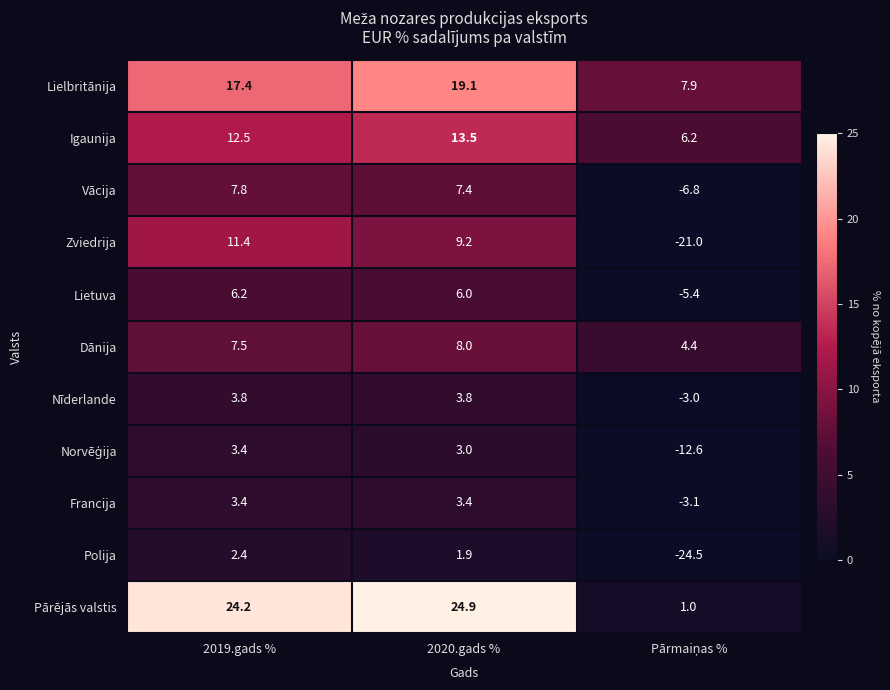

What is the total value across all series at 2020.gads %?

100.2